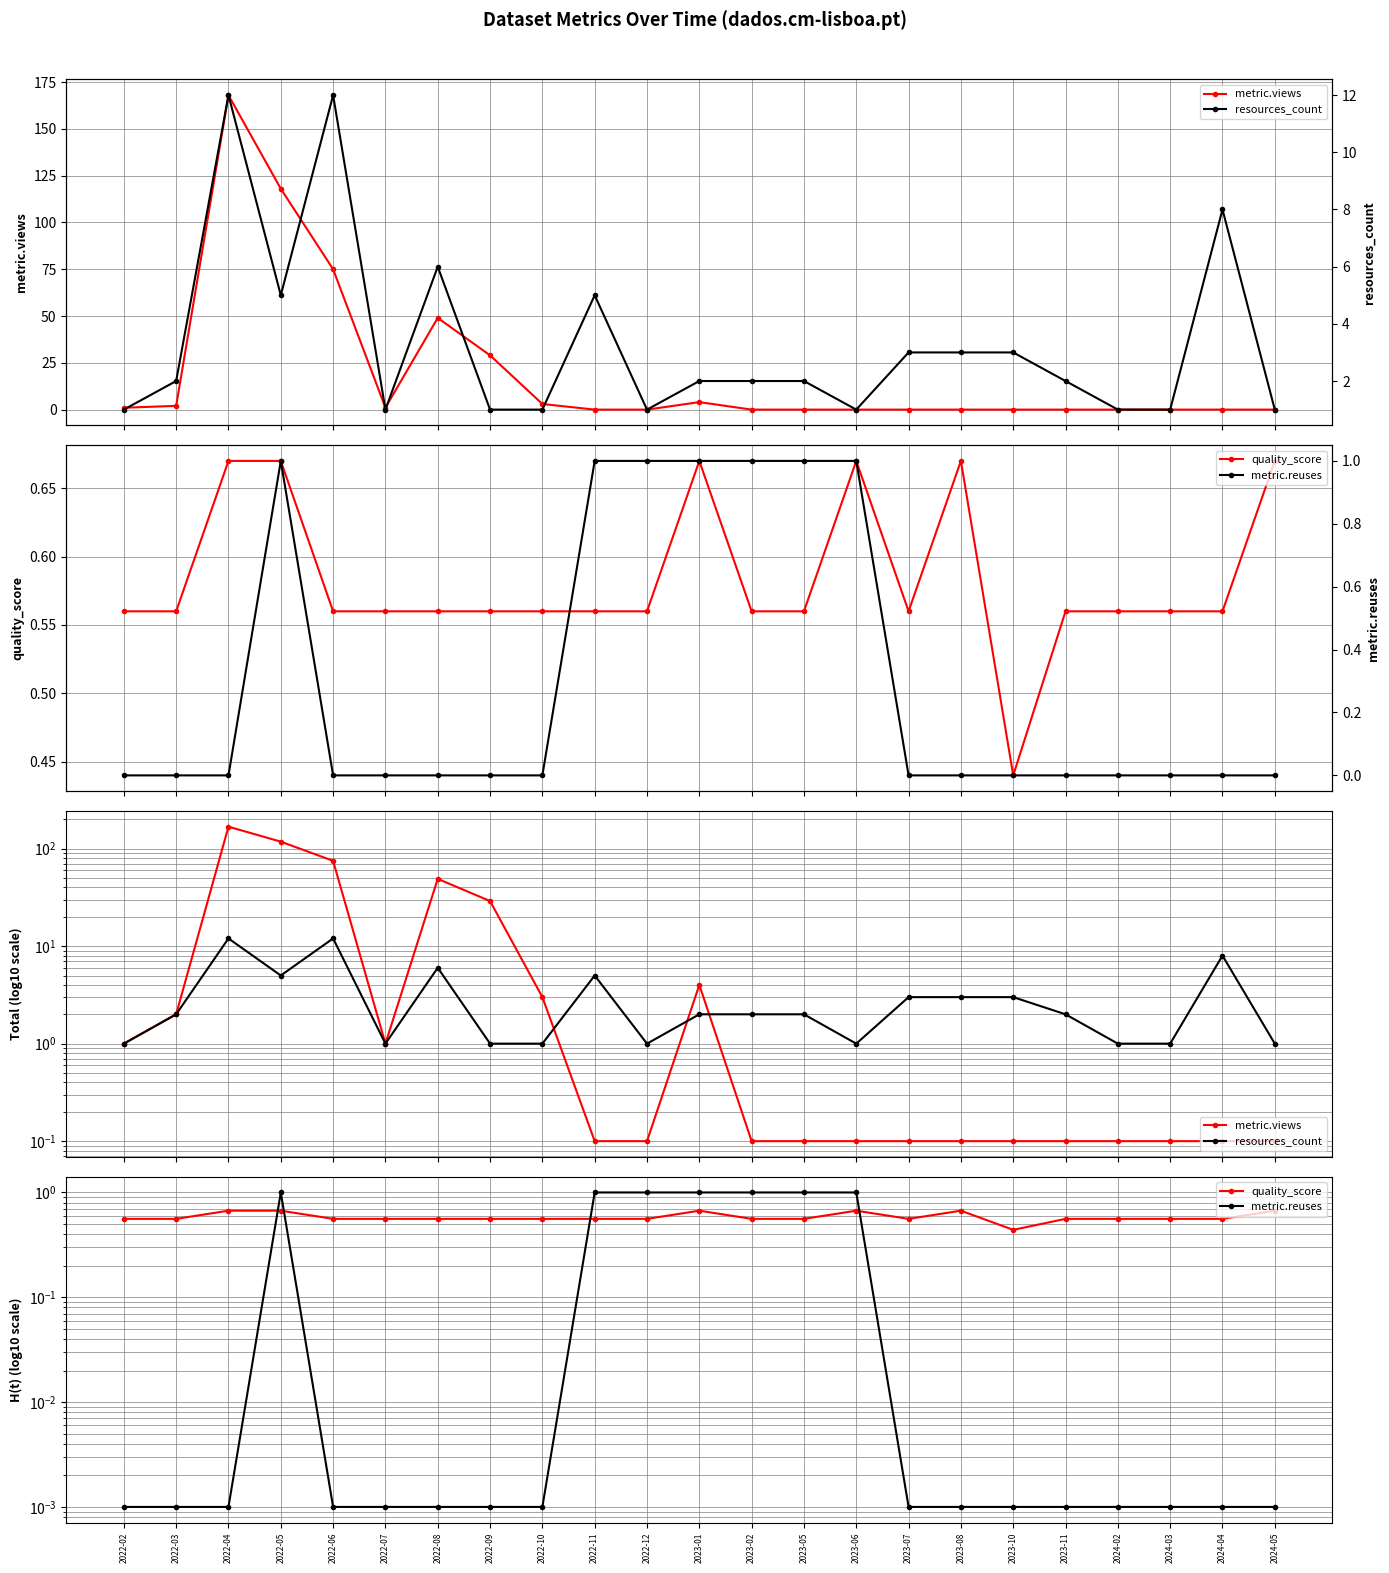

What is the total value across all series at 2024-05?

1.8